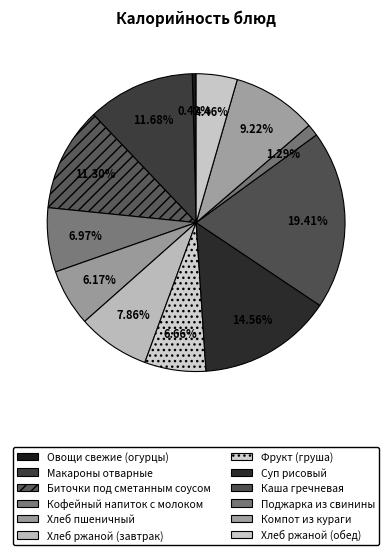

How many segments does this pie chart have?

12